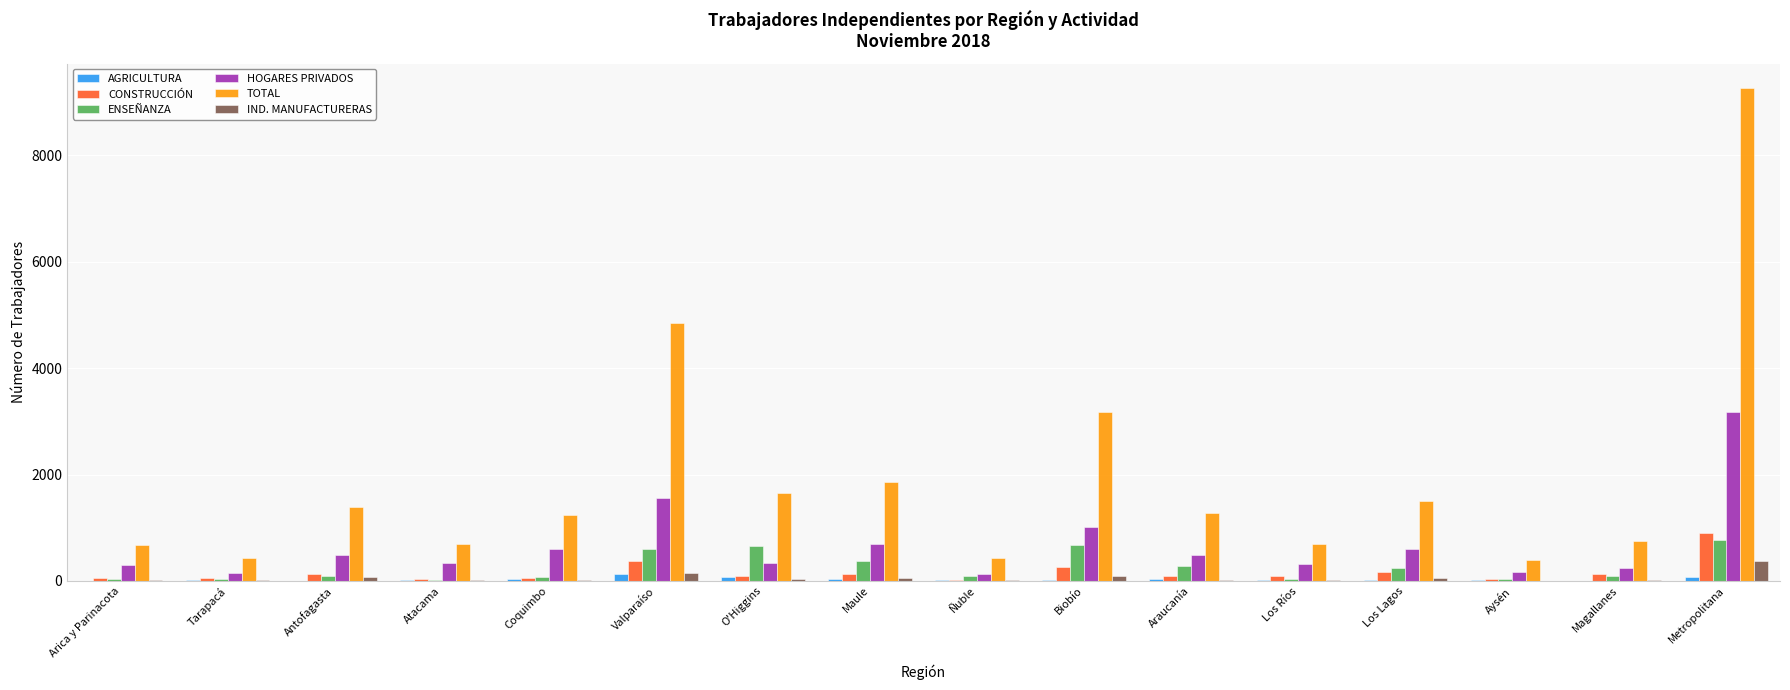

At which category is the sum across all series the highest?

Metropolitana